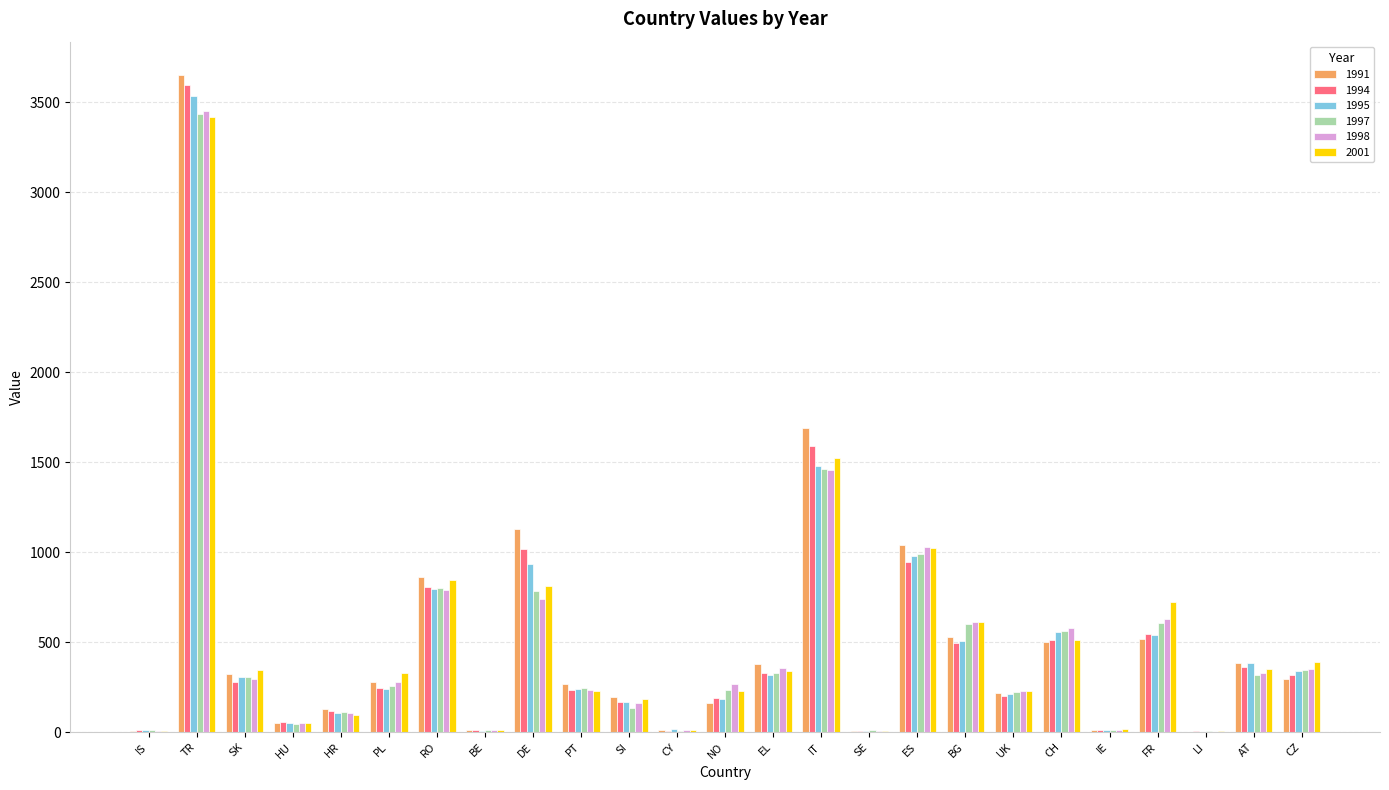

Between DE and CZ, which series saw the biggest shift?

1991